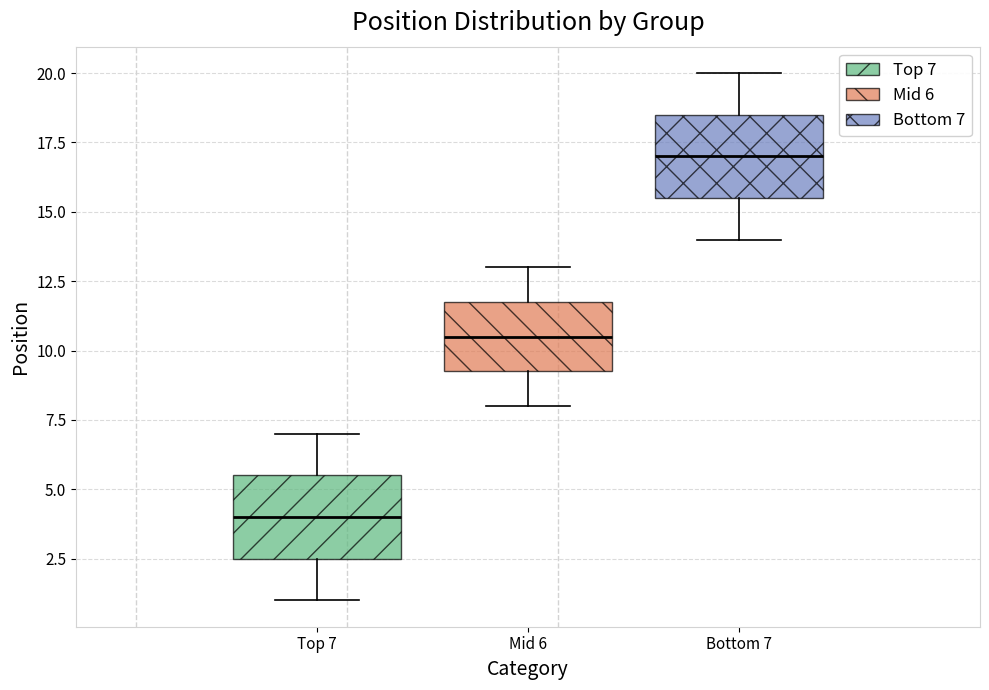

Reading left to right, transcribe this box plot: for each box, give where its median line is, the range the box spans, and where its two whiskers end, as read against the y-axis. The values are not printed on the chart, so give them approximately, as read against the axis.

Top 7: median 4.0, box 2.5 to 5.5, whiskers 1.0 to 7.0
Mid 6: median 10.5, box 9.5 to 12.0, whiskers 8.0 to 13.0
Bottom 7: median 17.0, box 15.5 to 18.5, whiskers 14.0 to 20.0